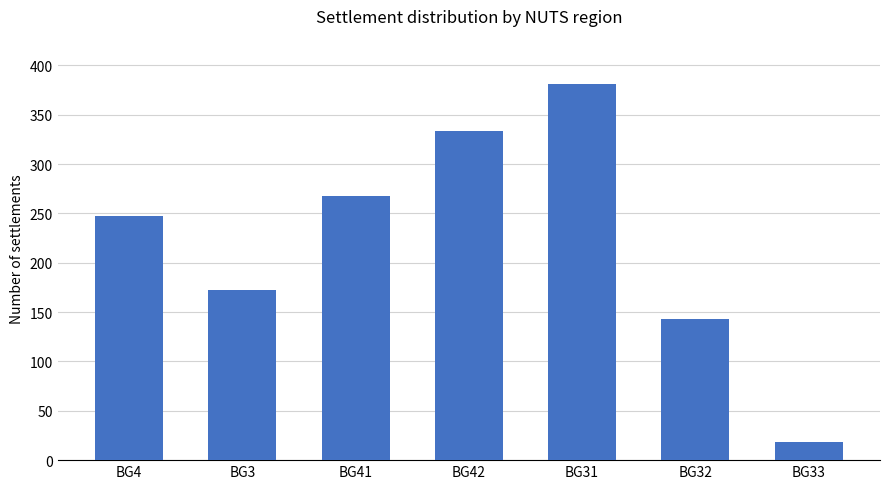

What is the label of the 1st bar from the left?

BG4